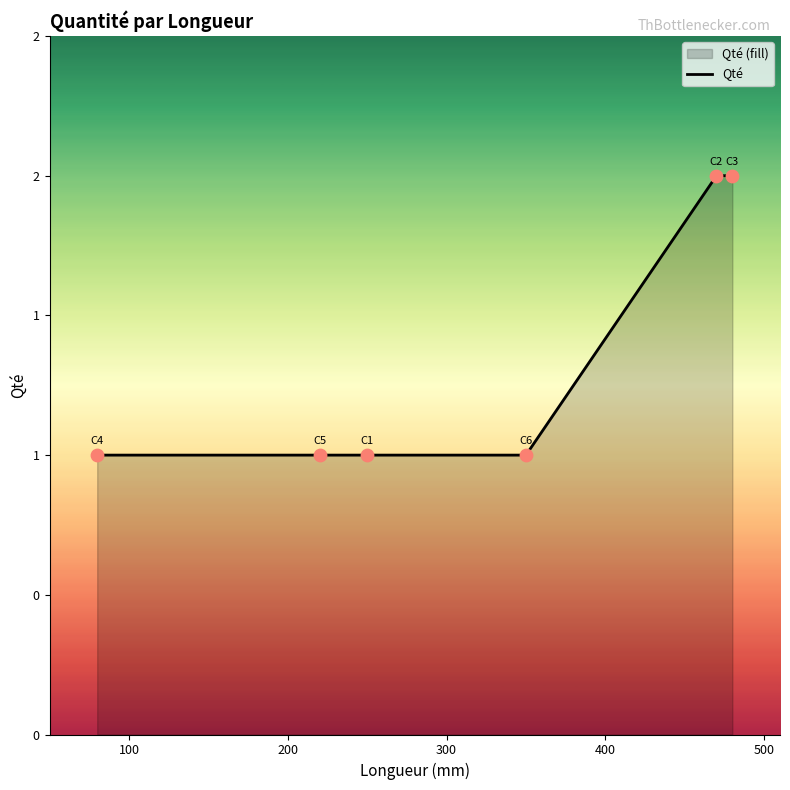

Approximately how many times larger is the value at 400 compared to 500?

1.0